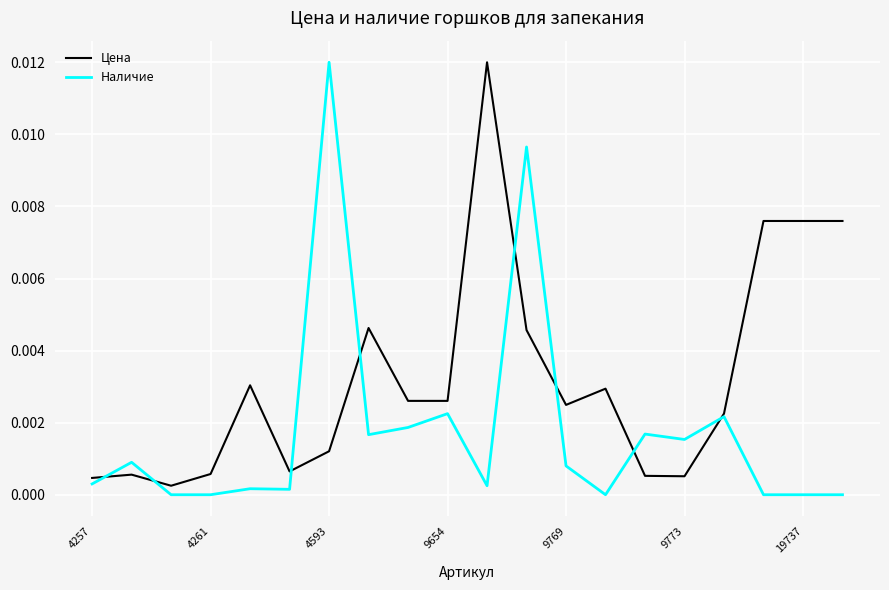

Which series has the largest total across all categories?

Цена